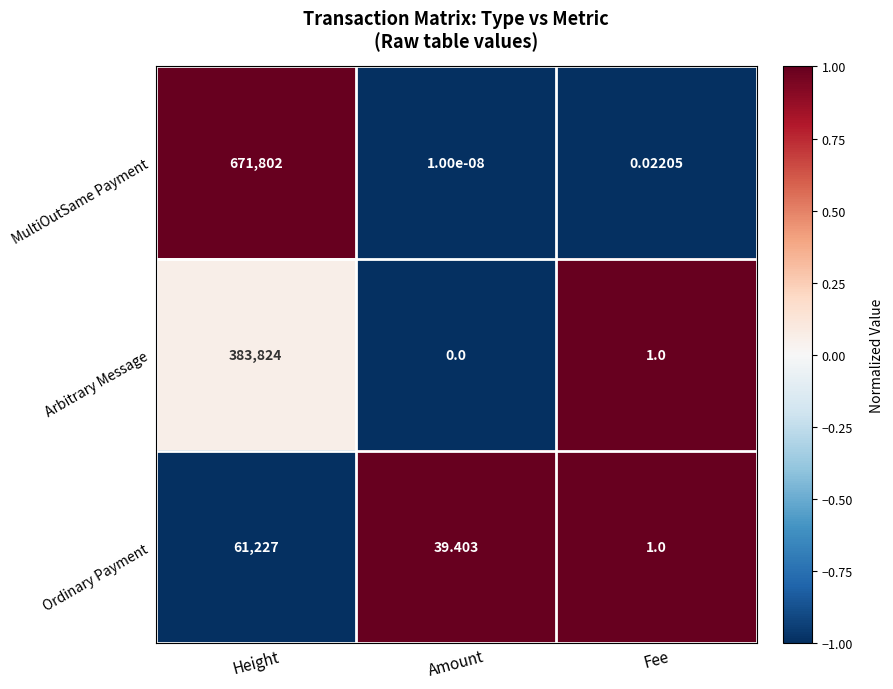

At which label does Ordinary Payment reach its minimum?

Fee